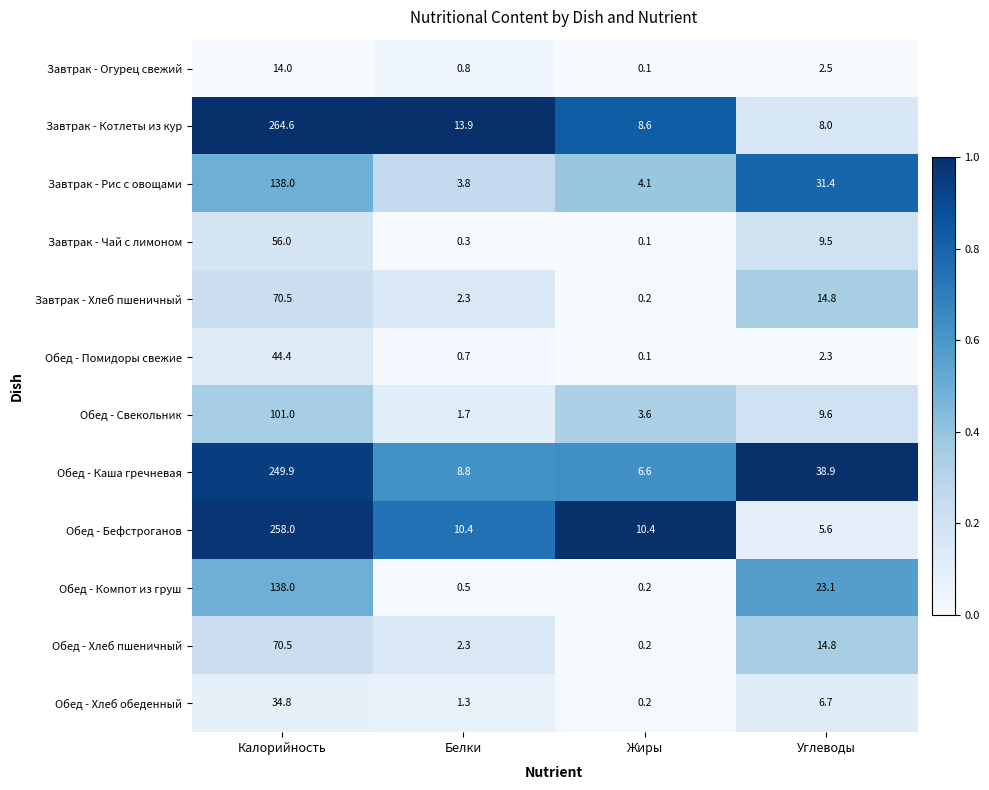

True or false: Обед - Каша гречневая has a value of 6.0 at Белки.

False